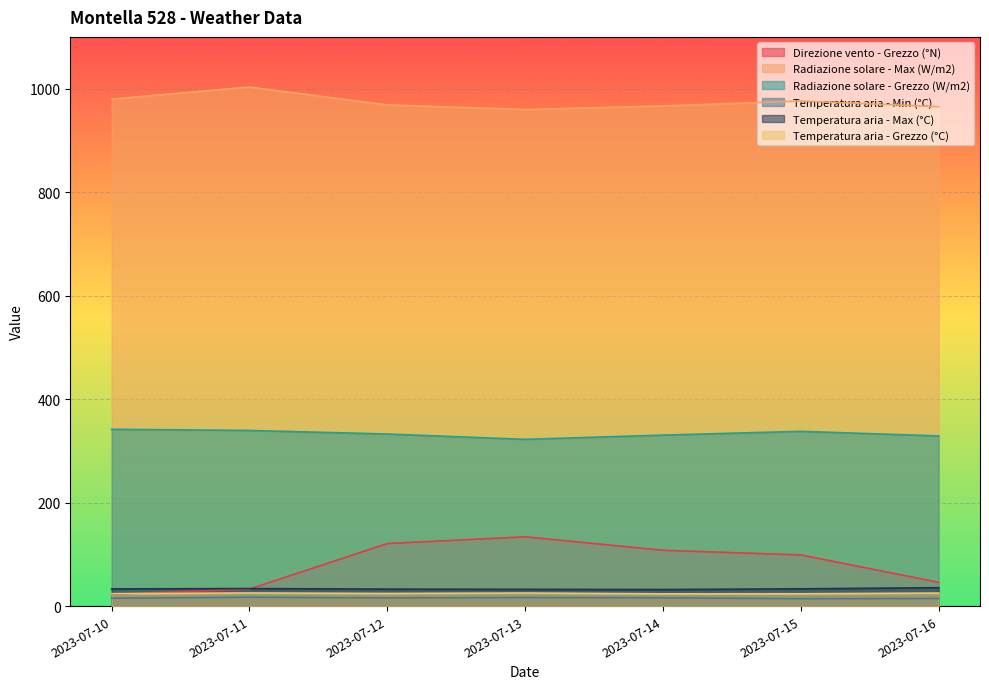

At how many categories does at least one series exceed 539?

7